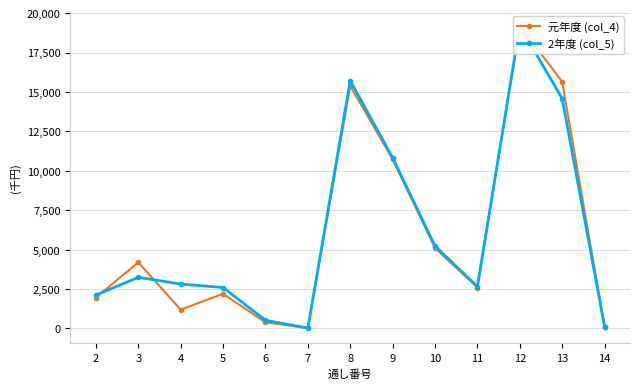

The 元年度 (col_4) series shows 1963 at 2. True or false?

True